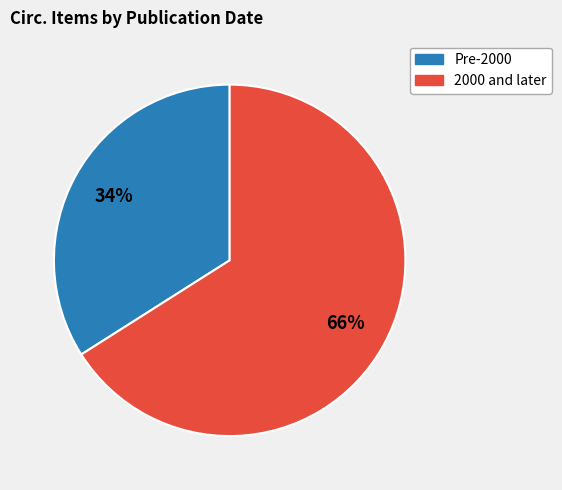

Is there any slice that represents more than half of the pie?

Yes